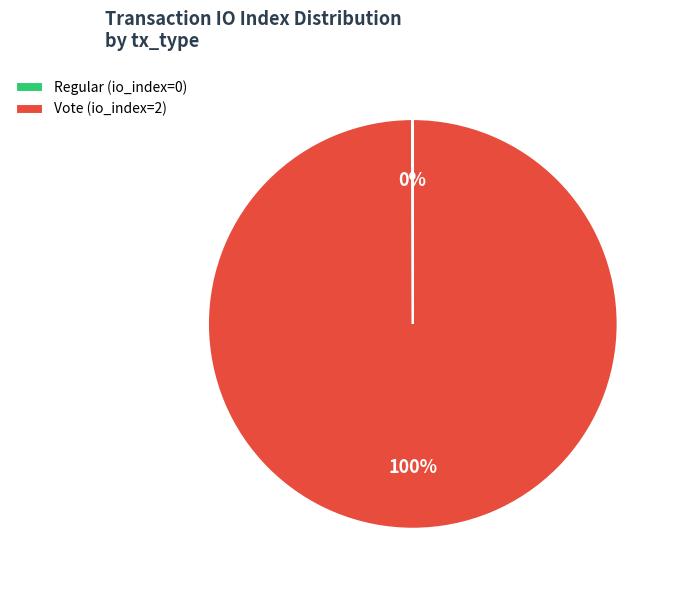

To the nearest percent, what percentage of the pie is Vote (io_index=2)?

100%